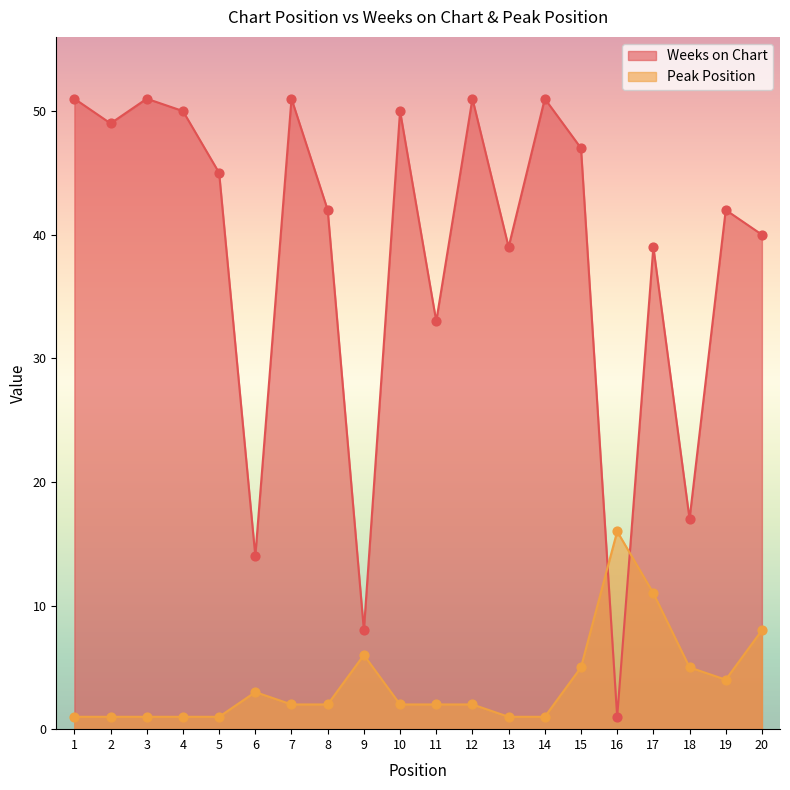

What is the total value across all series at 1?

52